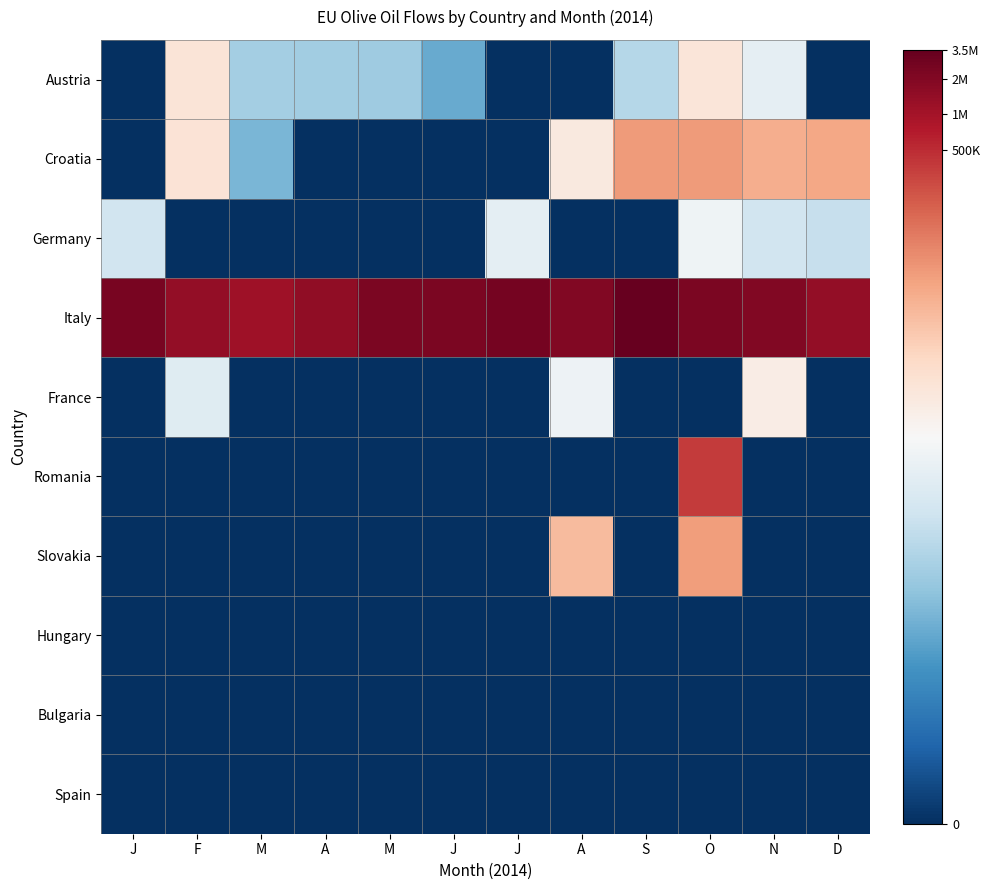

At D, list the series in order from largest to smallest.

Italy, Croatia, Germany, Austria, France, Romania, Slovakia, Hungary, Bulgaria, Spain